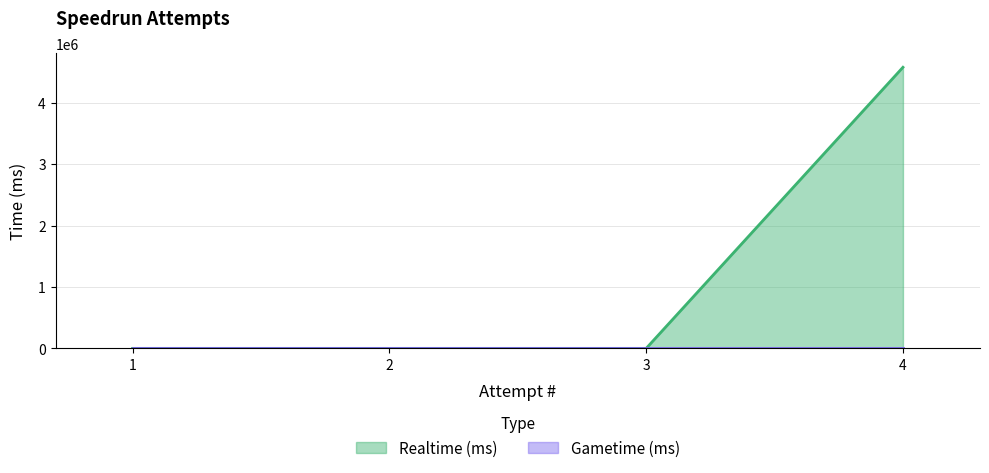

Reading right to left, what are all the values shown in this chart?

4=4575364	3=0	2=0	1=0